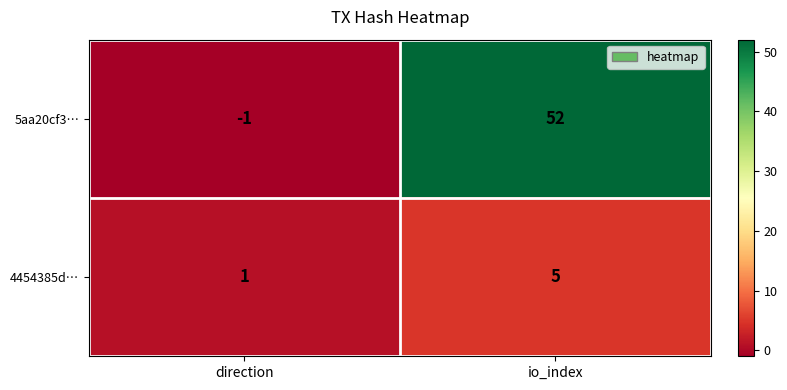

Count the number of data series in this chart.

2